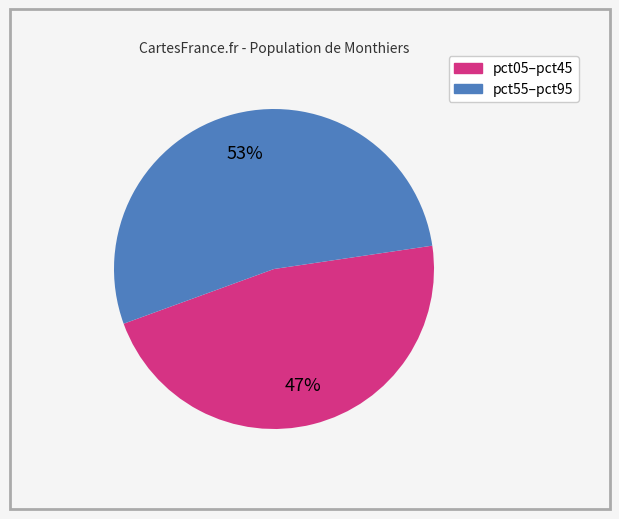

Is there a majority slice in this chart?

Yes